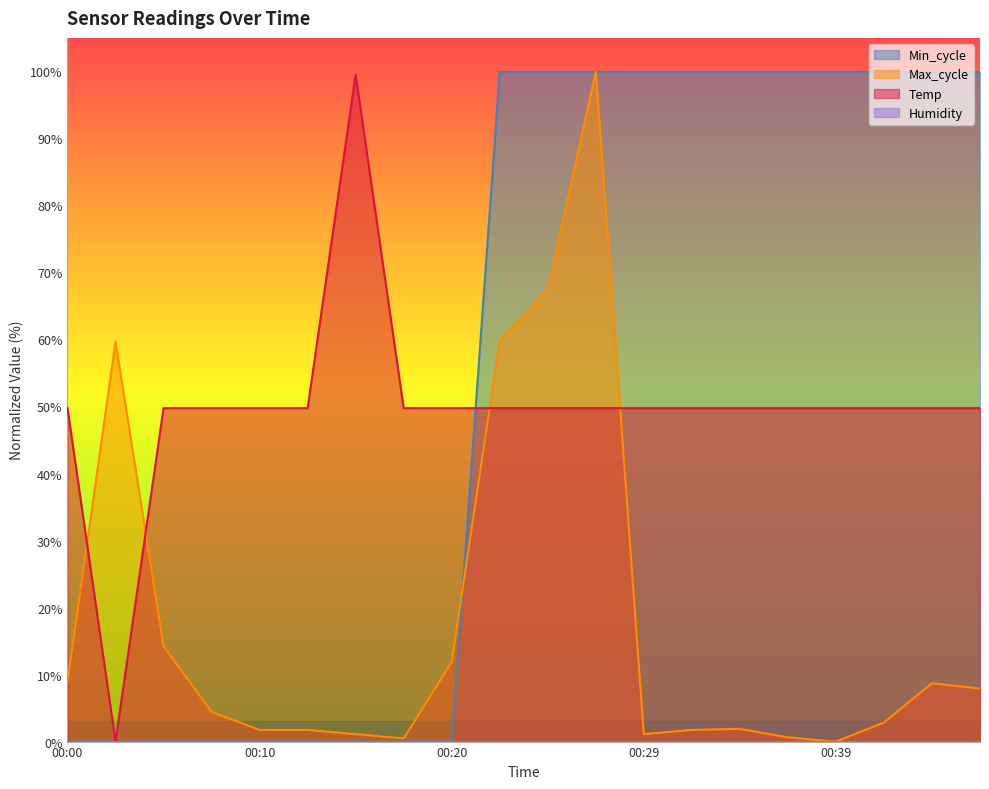

Between 00:25 and 00:44, which is larger?

00:25